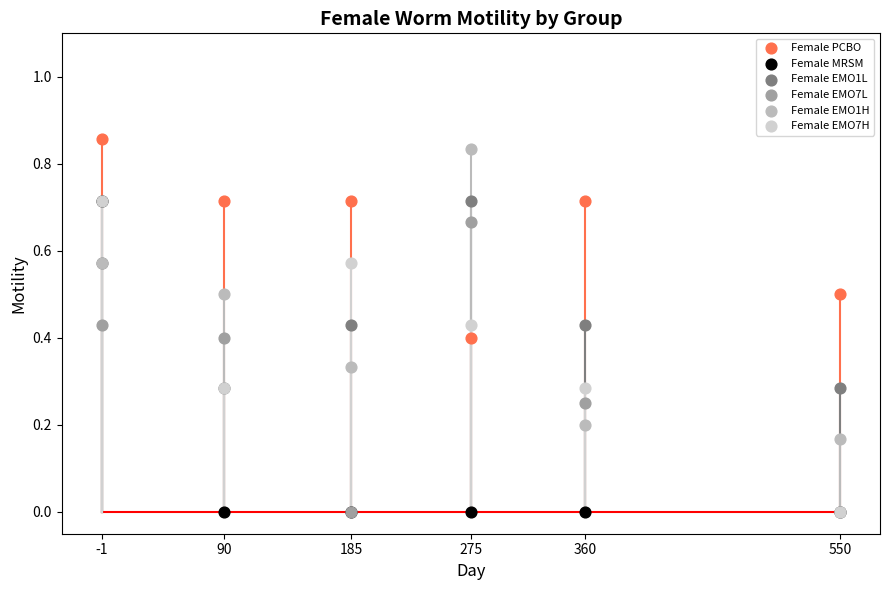

What are all the series names shown in the legend?

Female PCBO, Female MRSM, Female EMO1L, Female EMO7L, Female EMO1H, Female EMO7H